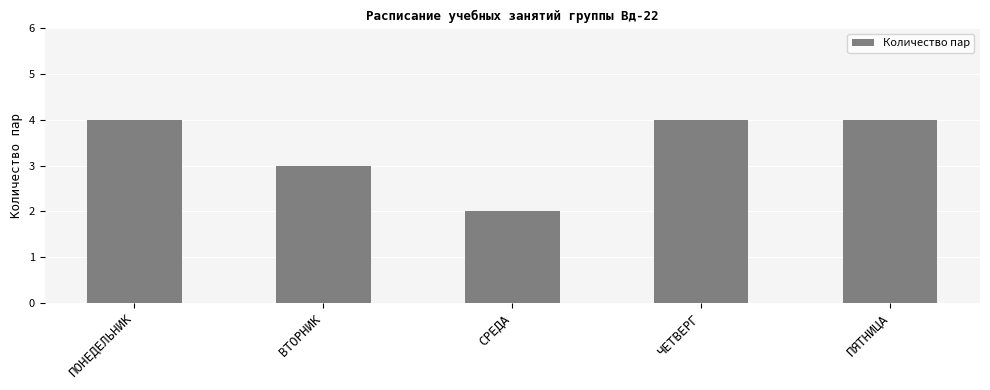

Where is the data nearest to the value 3?

ВТОРНИК